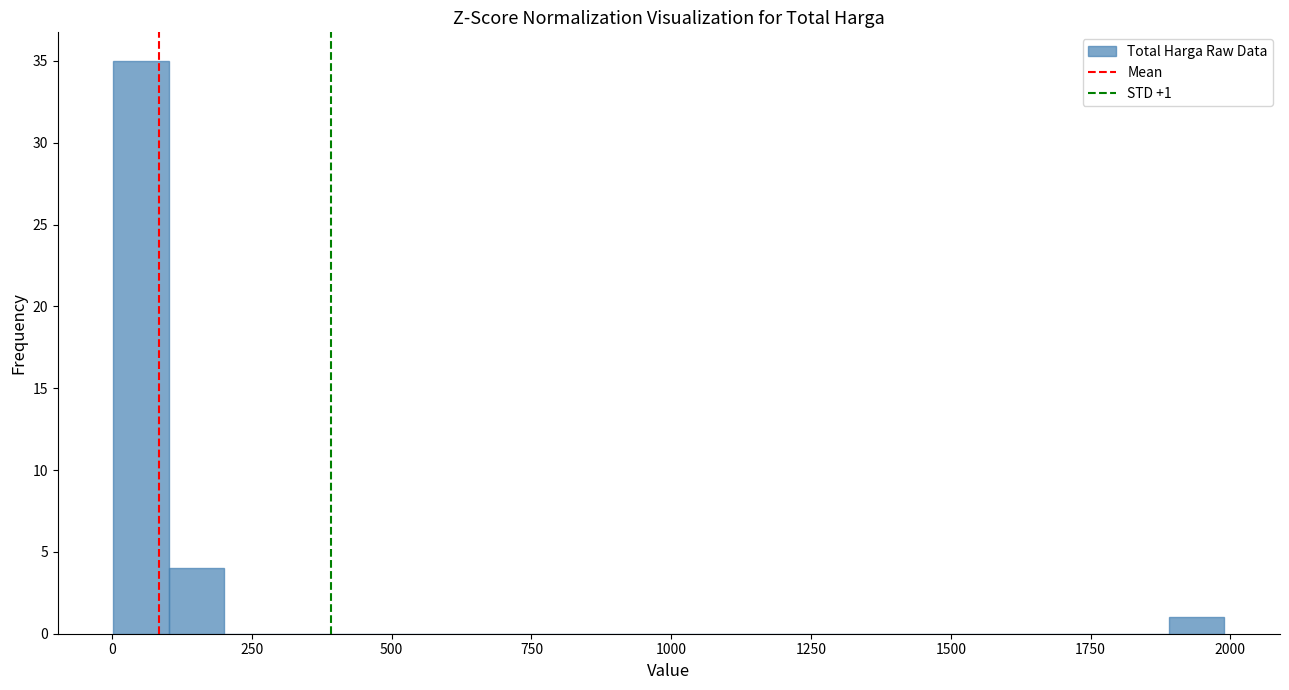

Around what value on the x-axis is the tallest bar? Give the approximate position of its centre, as read against the axis.

50